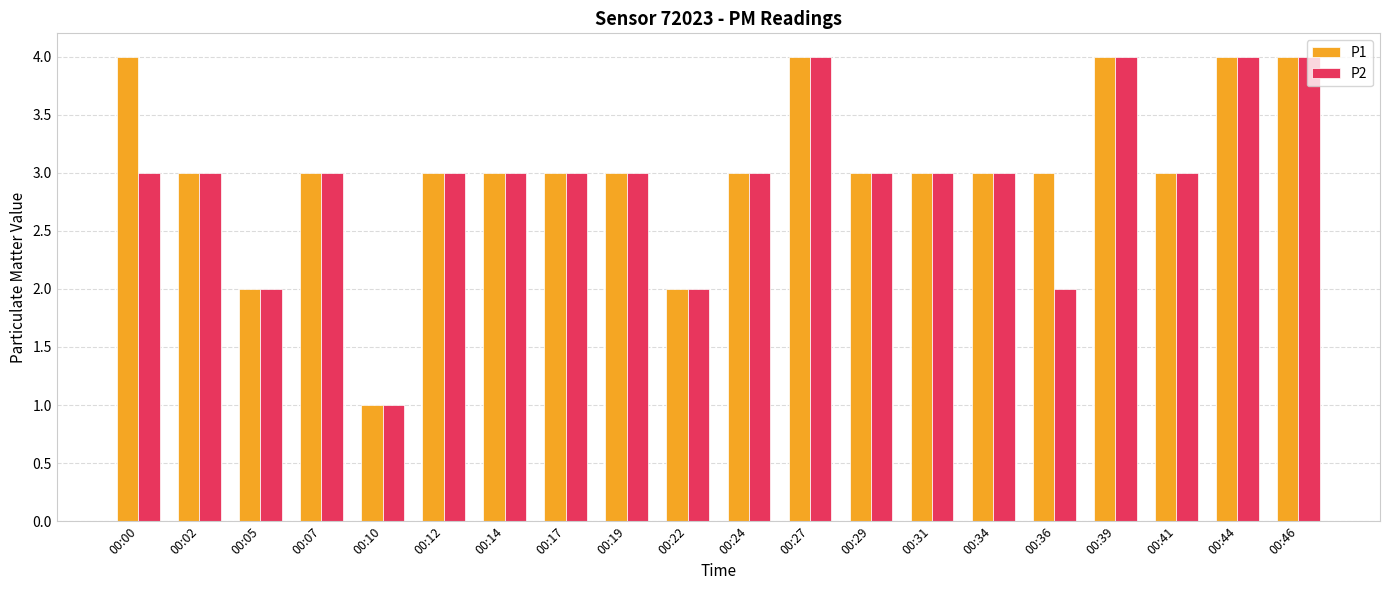

What is the approximate value of P2 at 00:00?

3